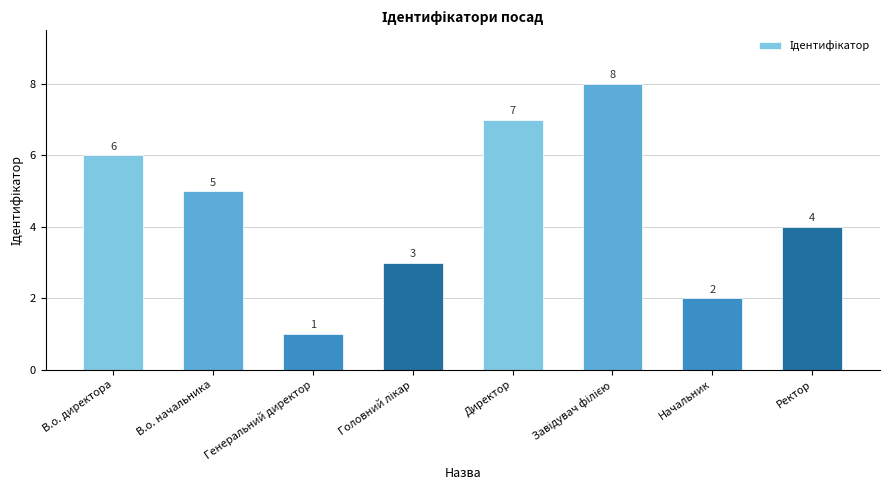

Which category has the lowest value across all series?

Генеральний директор